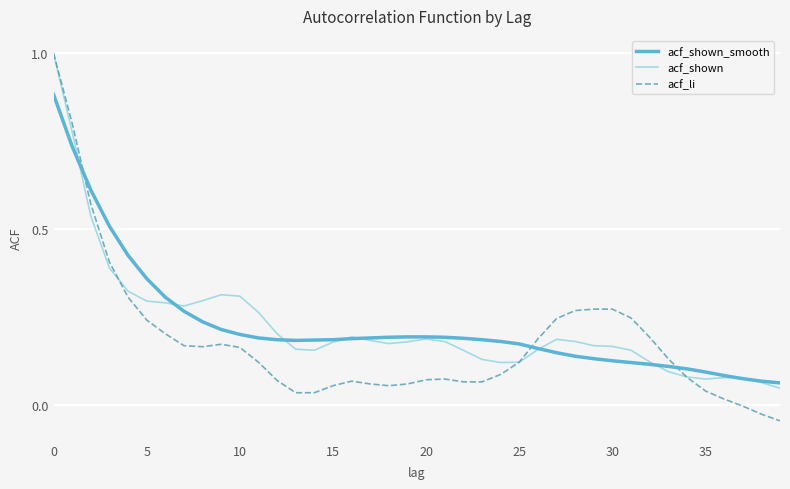

True or false: acf_shown_smooth and acf_li cross at least once.

True